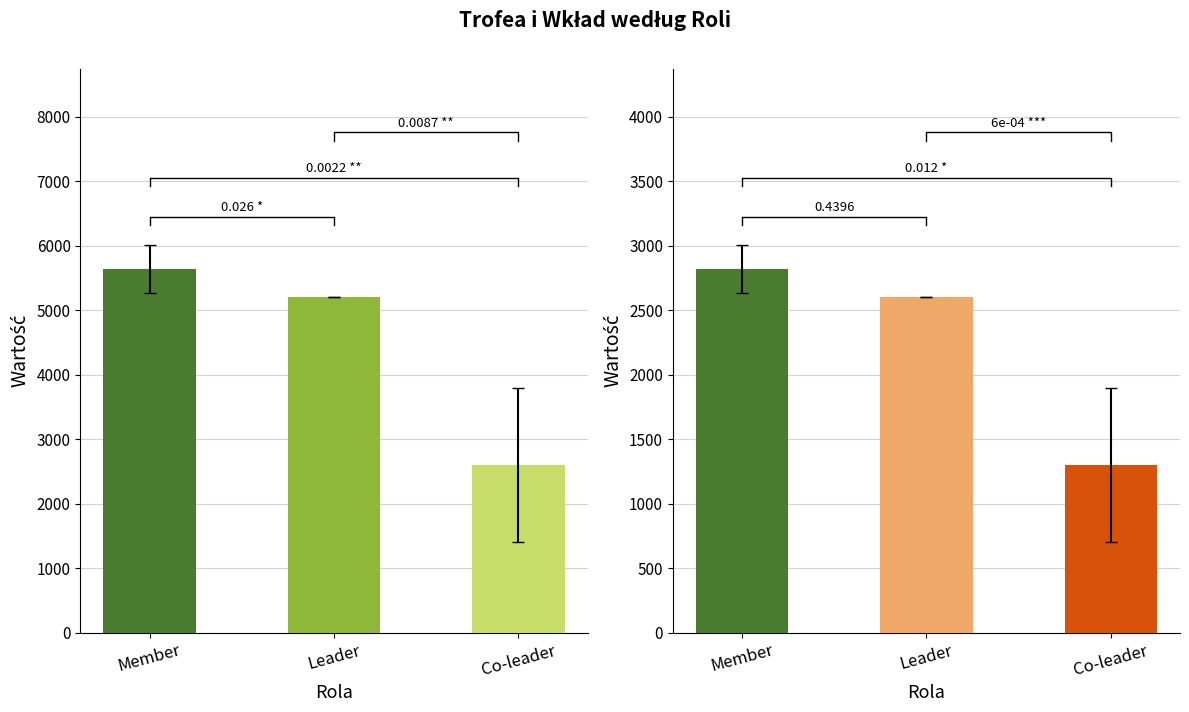

What is the sum of all Trofea values?

13455.4